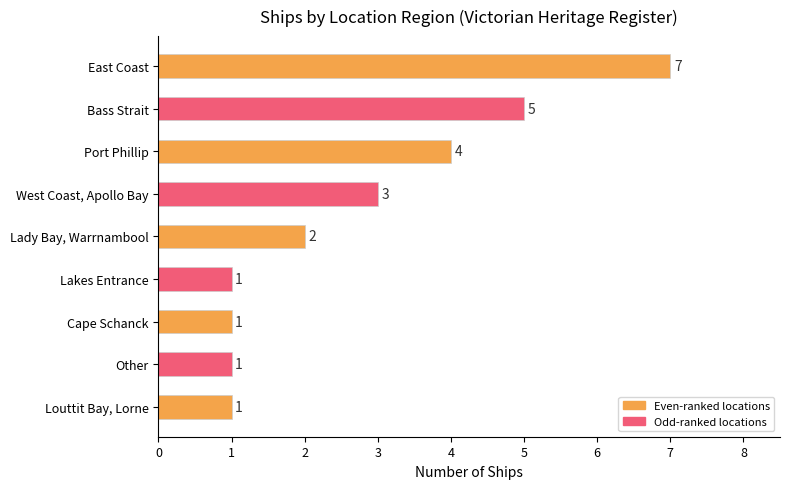

Reading bottom to top, what are all the values shown in this chart?

Louttit Bay, Lorne=1	Other=1	Cape Schanck=1	Lakes Entrance=1	Lady Bay, Warrnambool=2	West Coast, Apollo Bay=3	Port Phillip=4	Bass Strait=5	East Coast=7